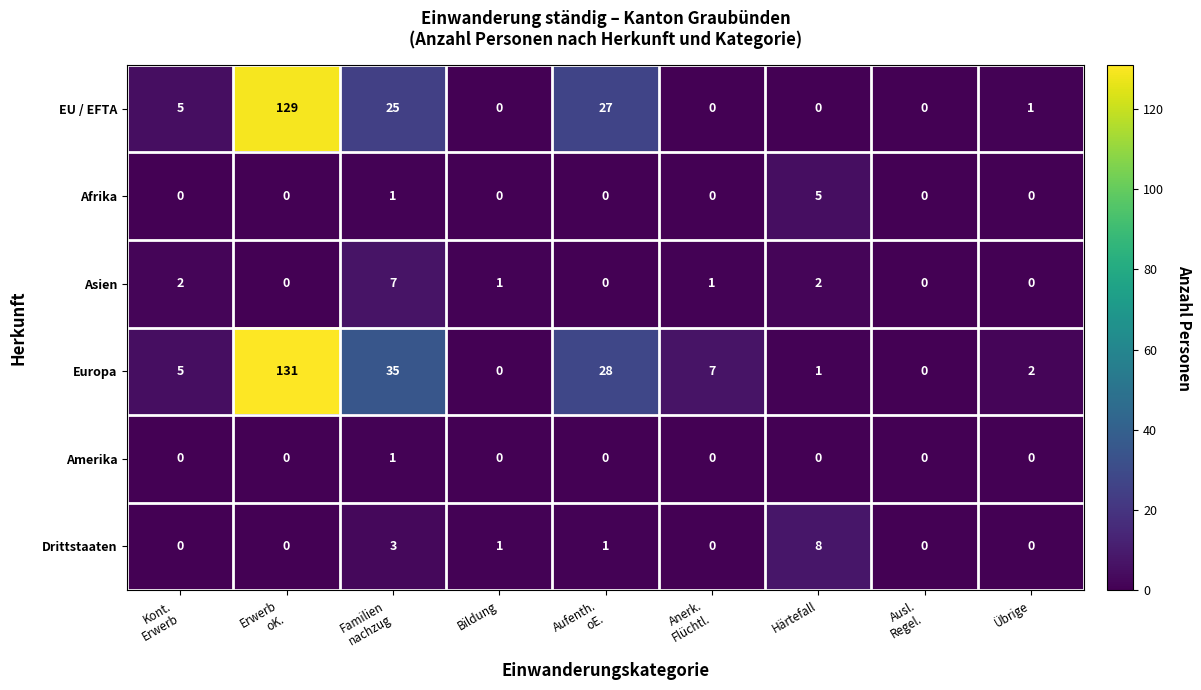

What is the maximum value shown in the chart?

131